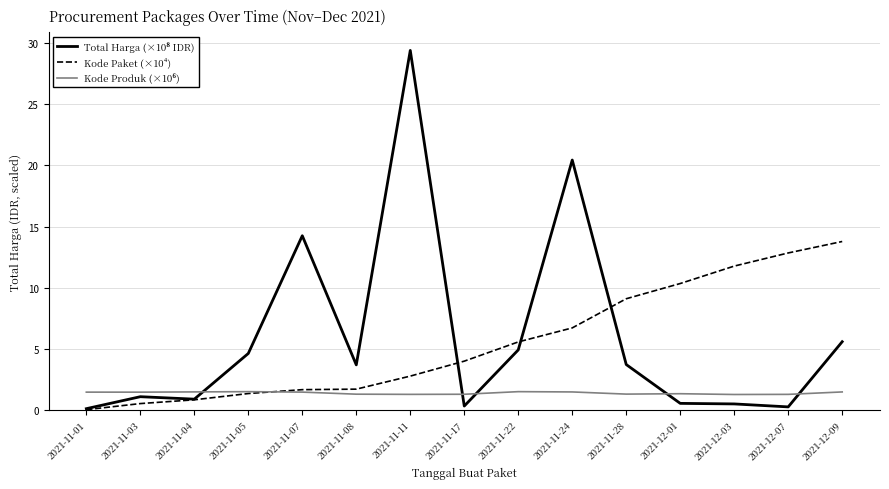

What is the total value across all series at 2021-11-04?

3.3